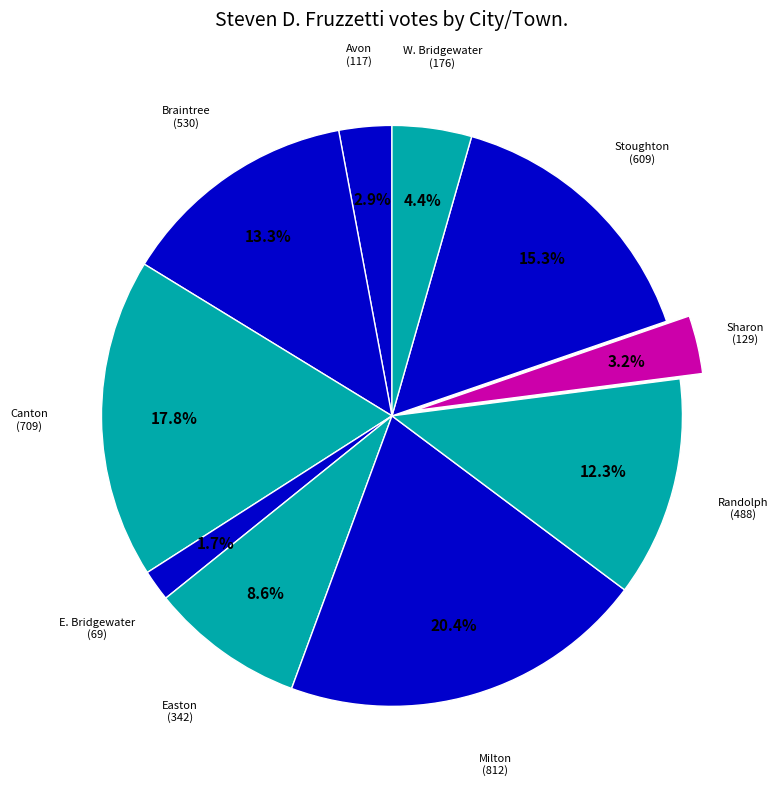

Approximately how many times larger is the value at Easton compared to Sharon?

2.7